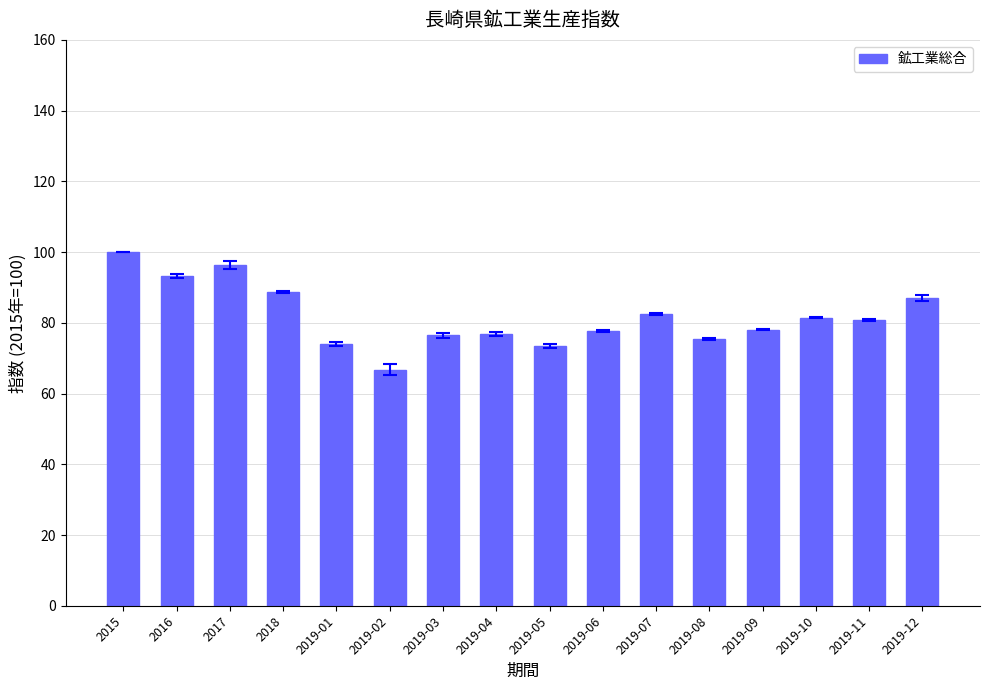

What is the value of the 10th bar from the left?

77.7